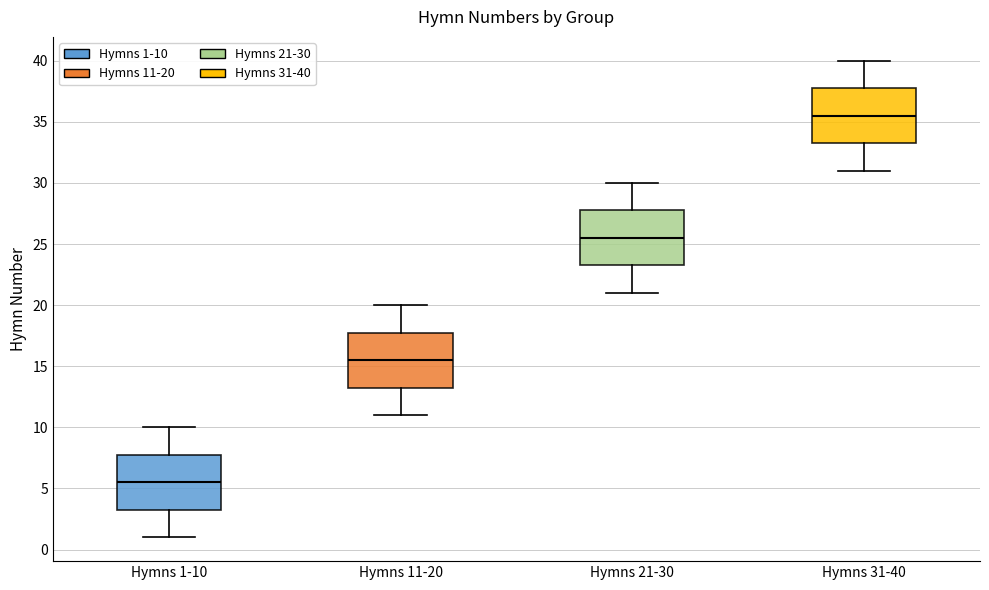

Which box's median line is the highest?

Hymns 31-40